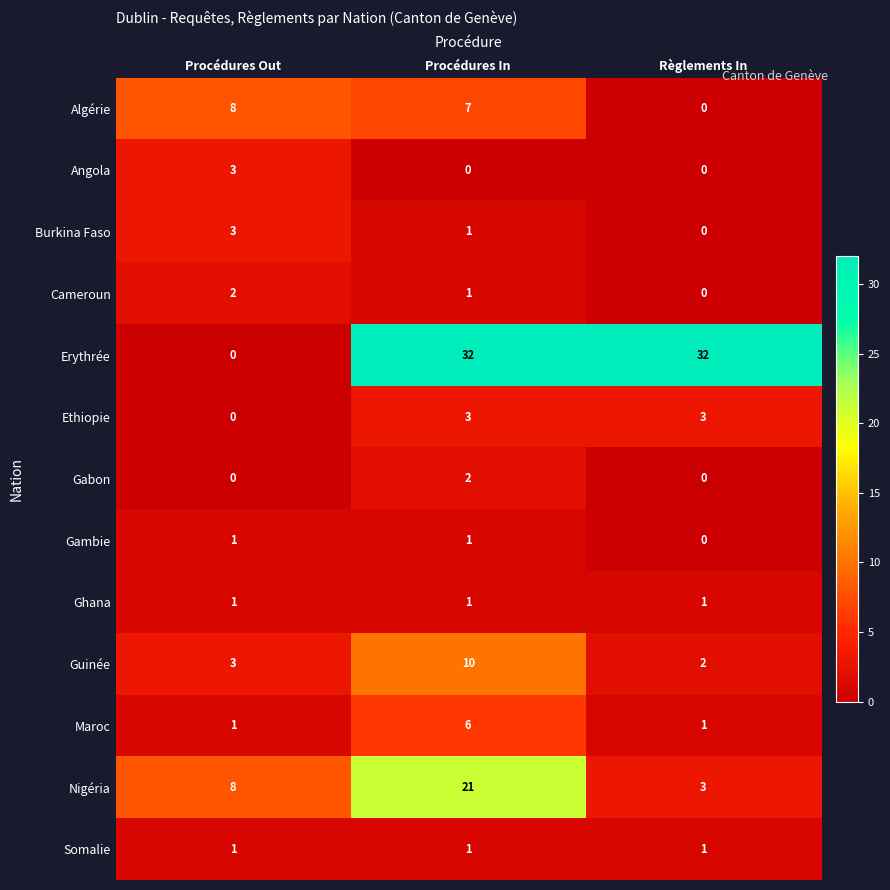

How many data points does each series have?

3